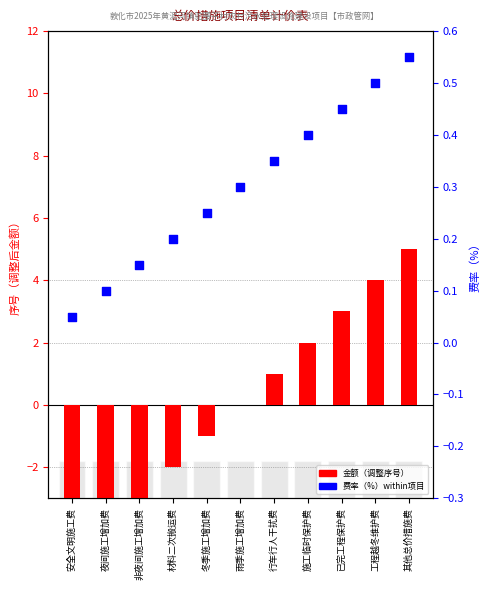

Which series contains the highest Y value?

金额（元）